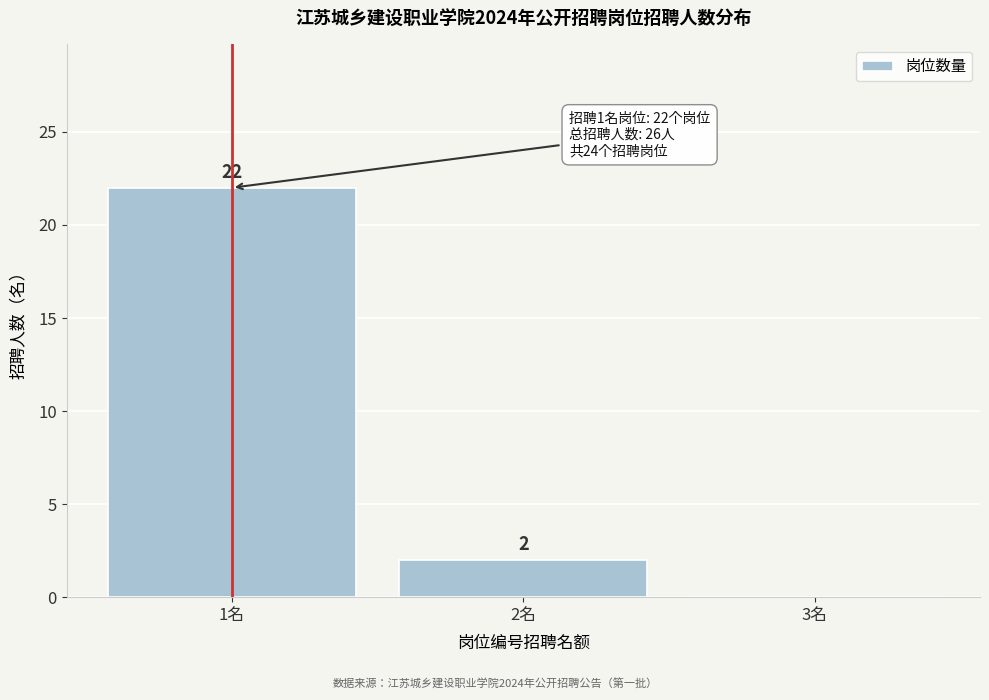

Reading left to right, extract all data points from this chart.

1名=22	2名=2	3名=0